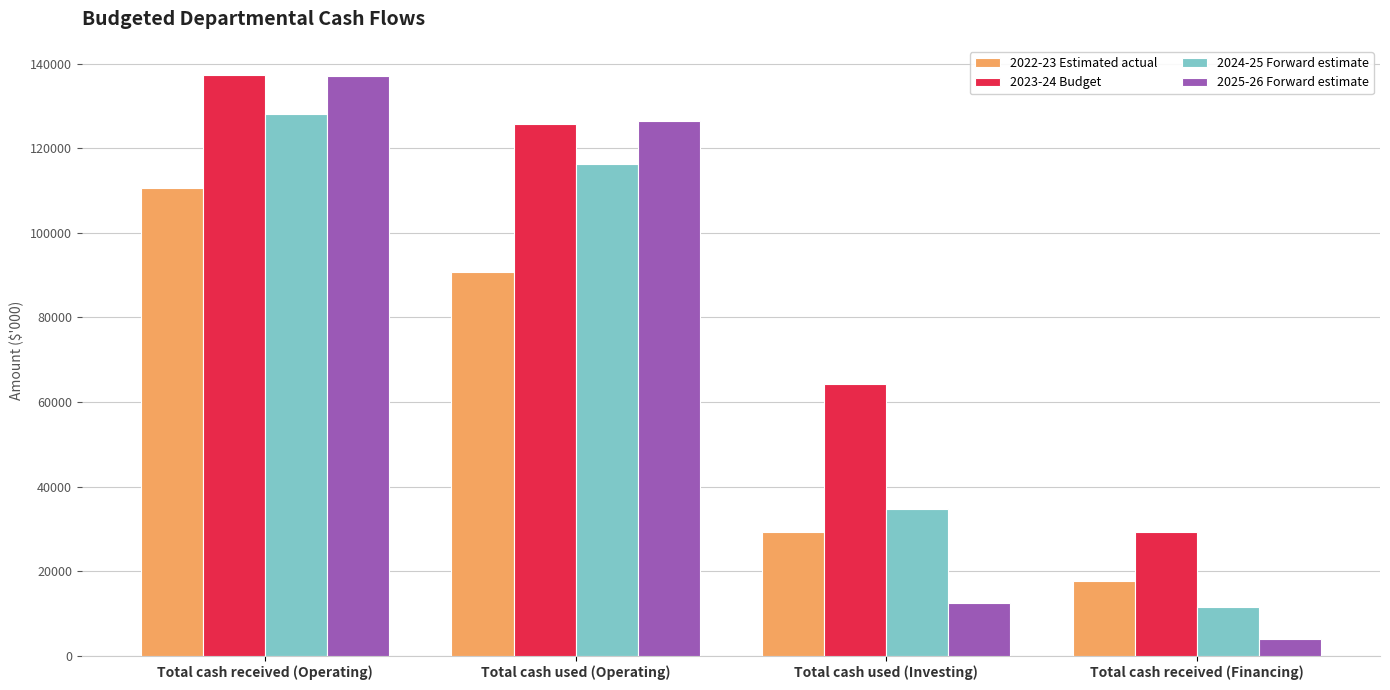

What is the difference between the 2023-24 Budget values at Total cash received (Operating) and Total cash used (Operating)?

11508